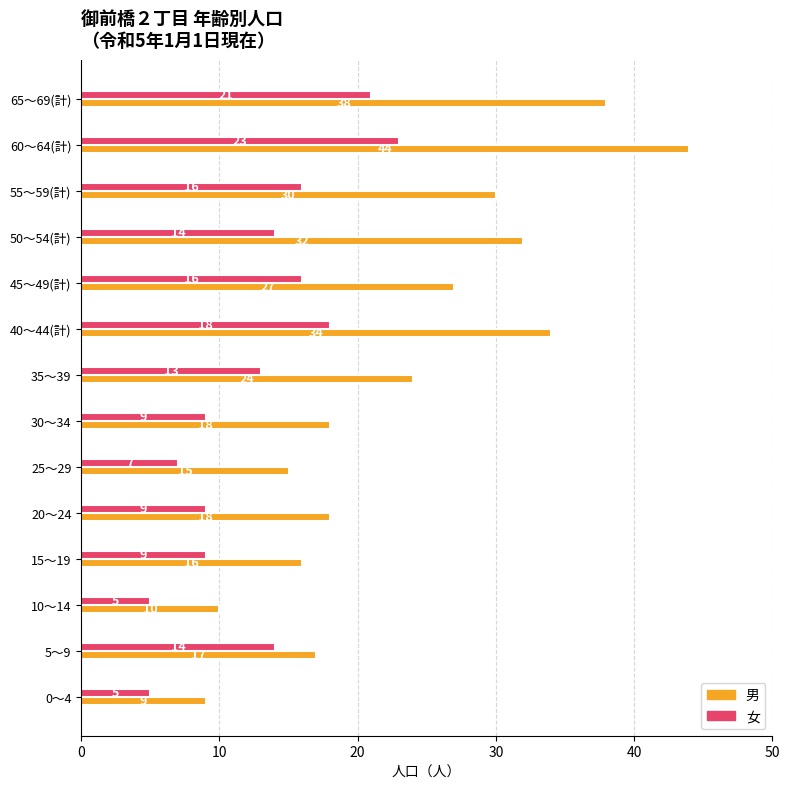

Where is 男 nearest to the value 26?

45～49(計)